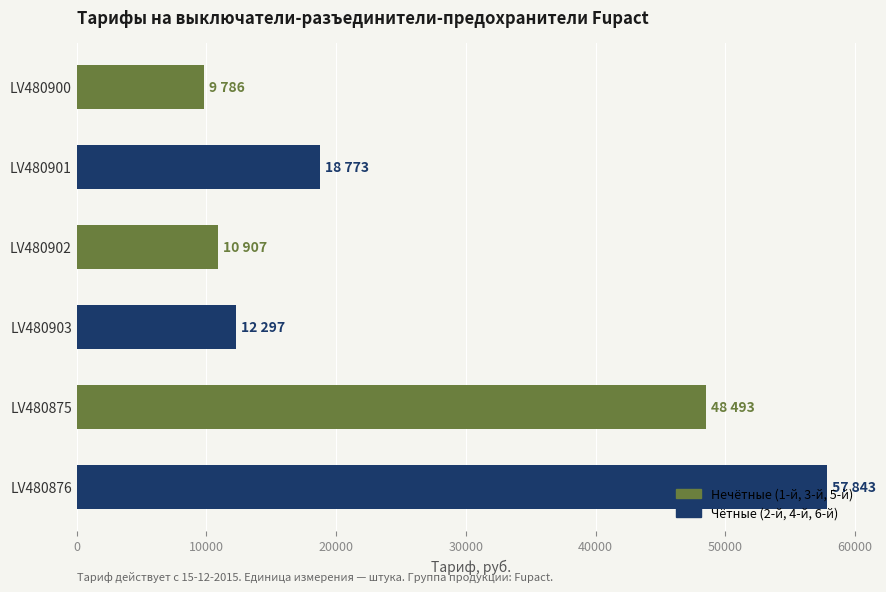

How many bars are there in total?

6